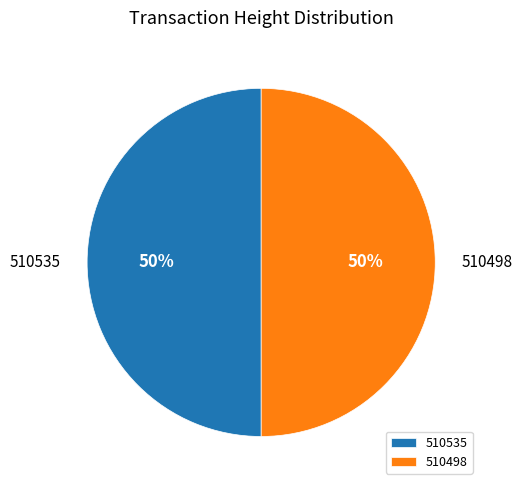

The 510535 slice represents 44% of the pie. True or false?

False